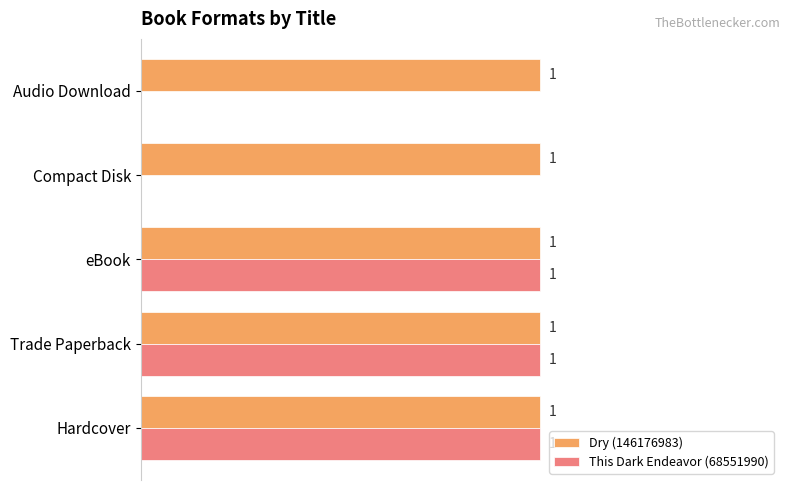

Is the value of This Dark Endeavor (68551990) at Audio Download greater than the value of Dry (146176983) at eBook?

No